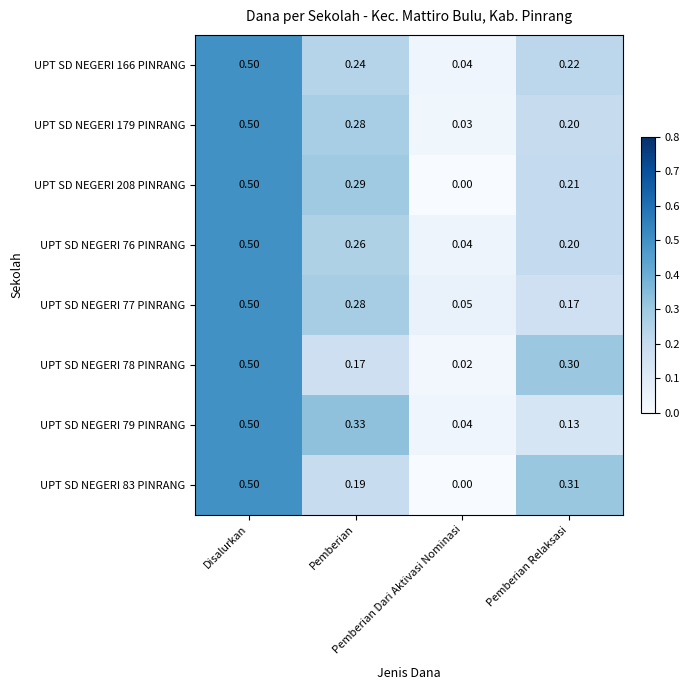

At which category is the sum across all series the highest?

Disalurkan